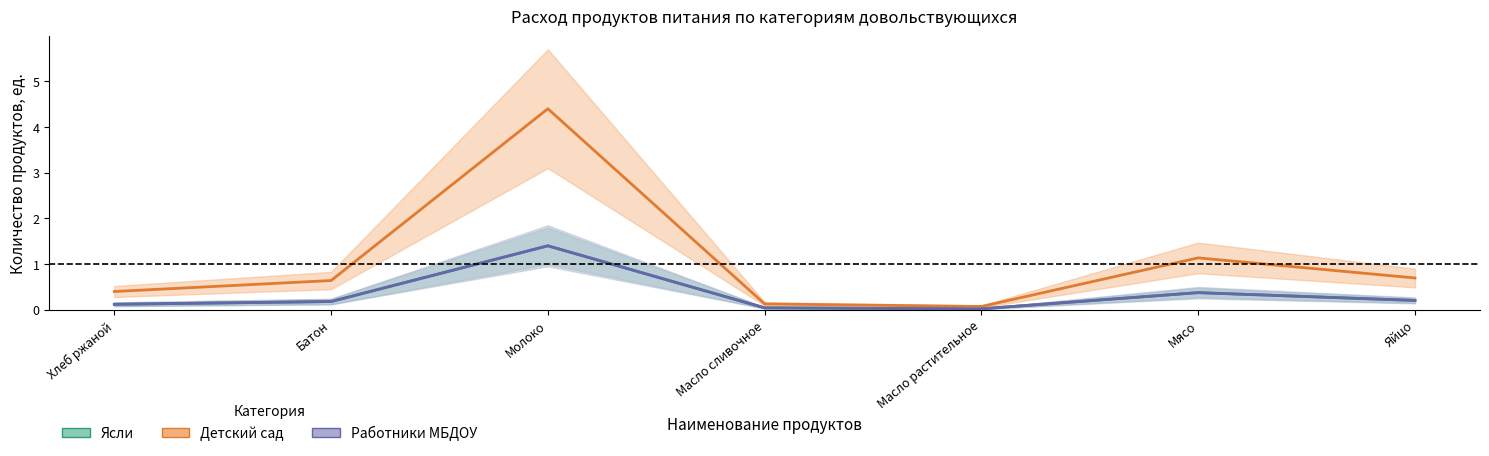

Rank the series by their maximum value, from highest to lowest.

Детский сад, Ясли, Работники МБДОУ